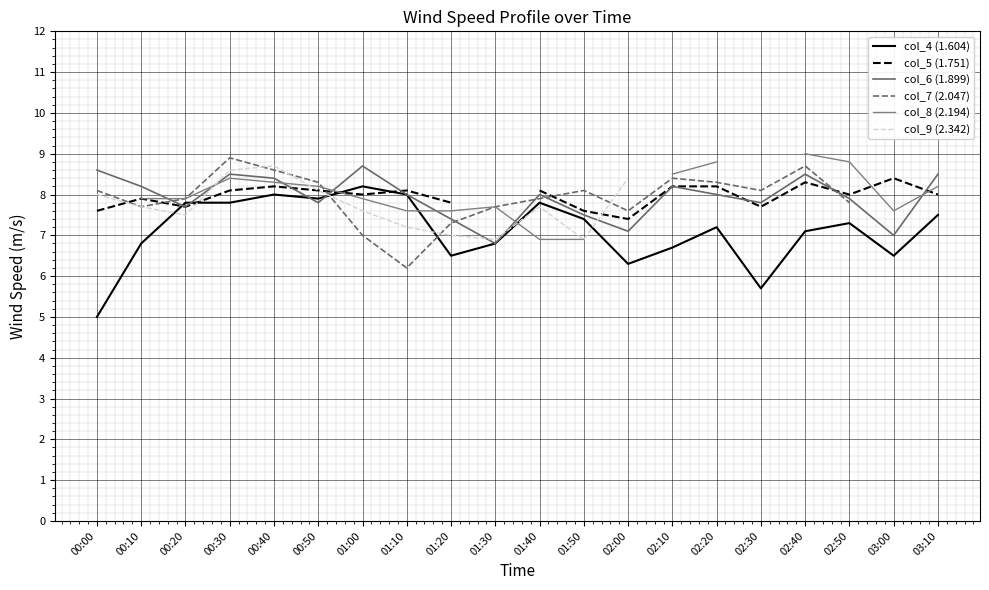

Is the value of col_5 (1.751) at 00:10 greater than the value of col_9 (2.342) at 00:50?

No